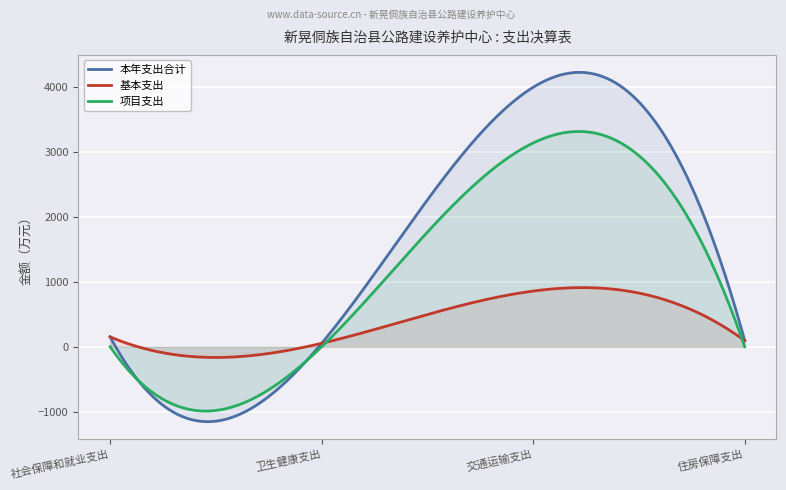

List the series in order of their overall mean, highest first.

本年支出合计, 项目支出, 基本支出